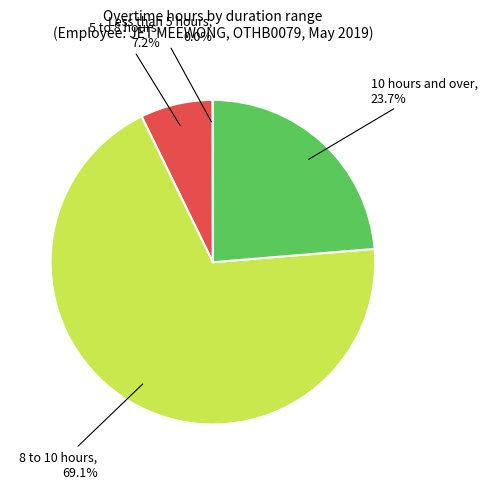

Which slice is the largest?

8 to 10 hours